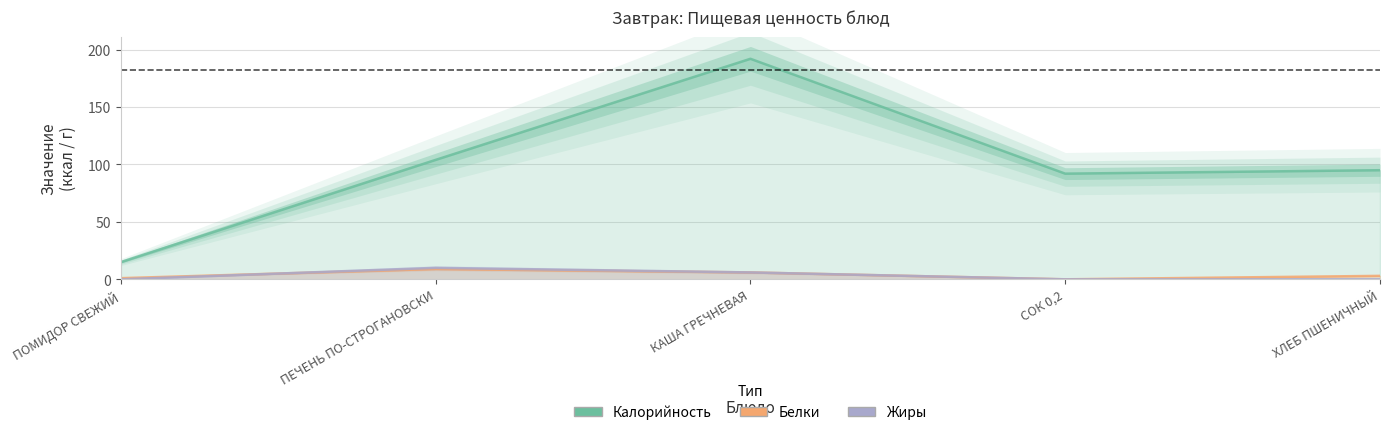

What is the difference between the highest and lowest values at КАША ГРЕЧНЕВАЯ?

186